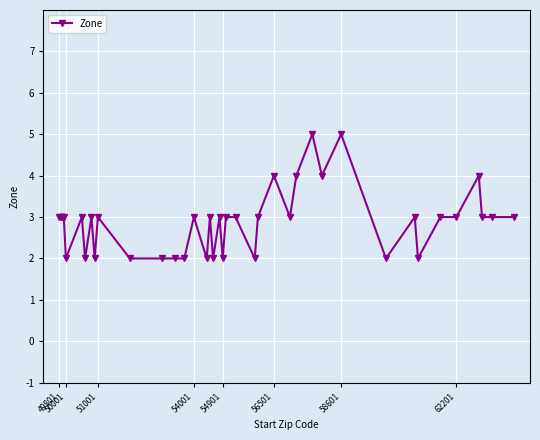

Count the values in the range 2 to 3.

34